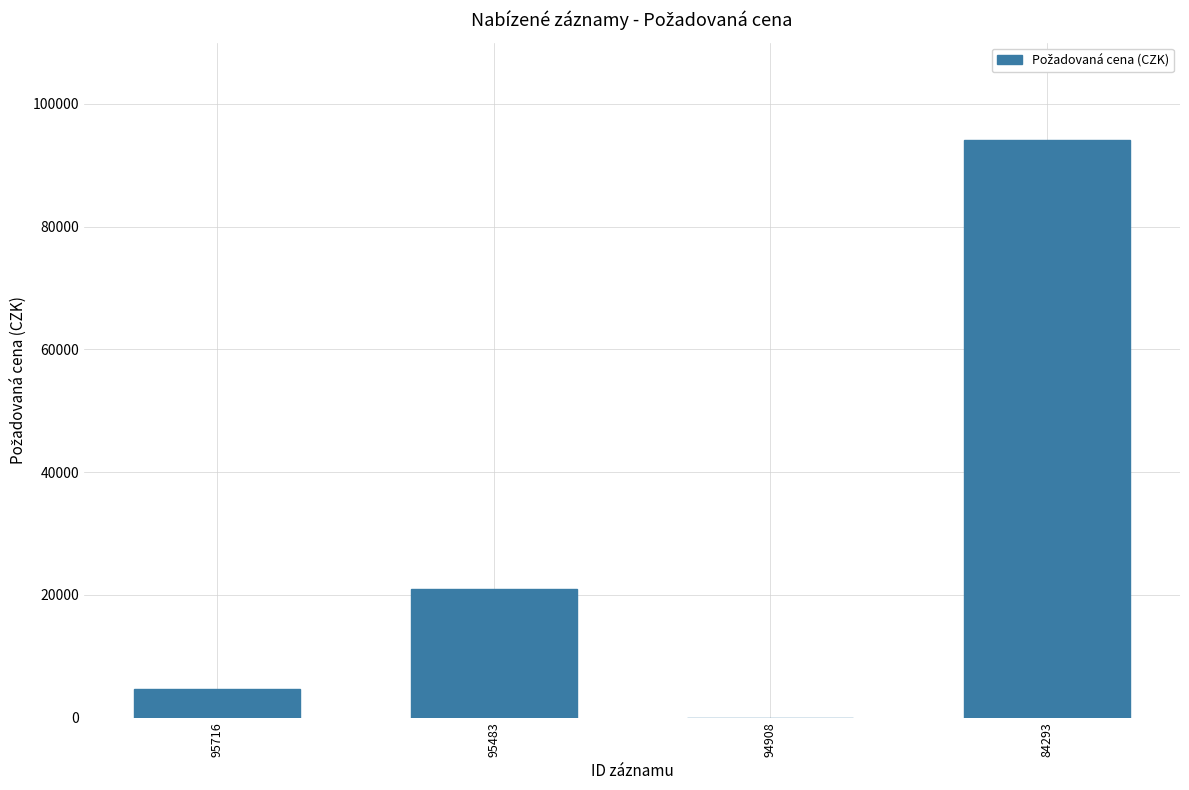

Is it true that the value at 95483 is 5394?

False